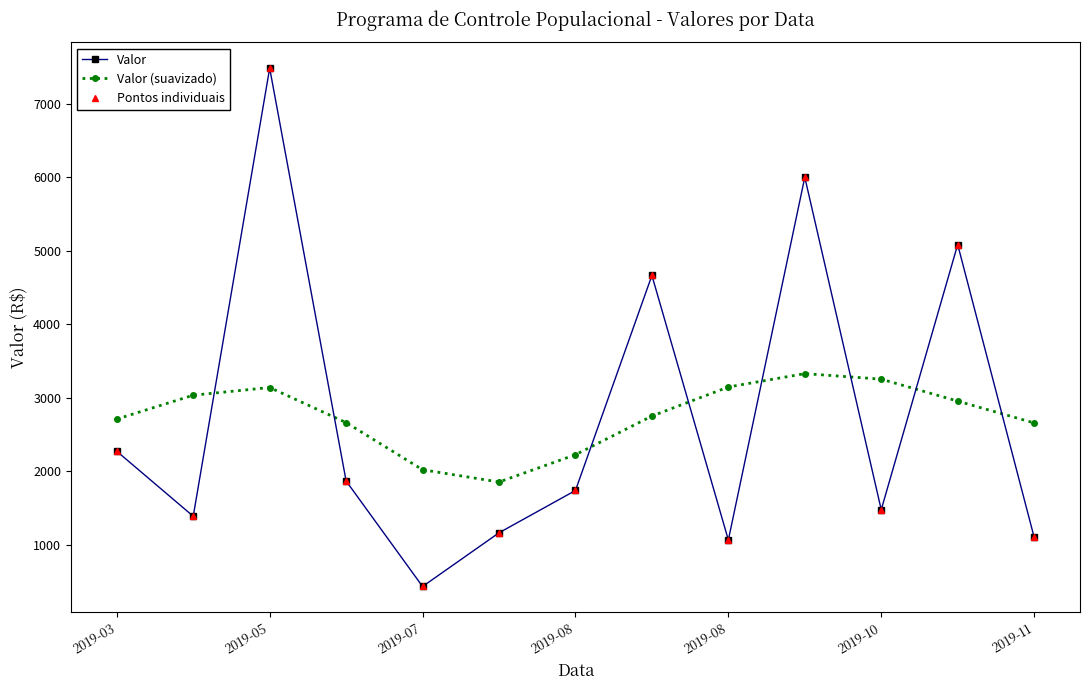

Does the chart have visible grid lines?

No